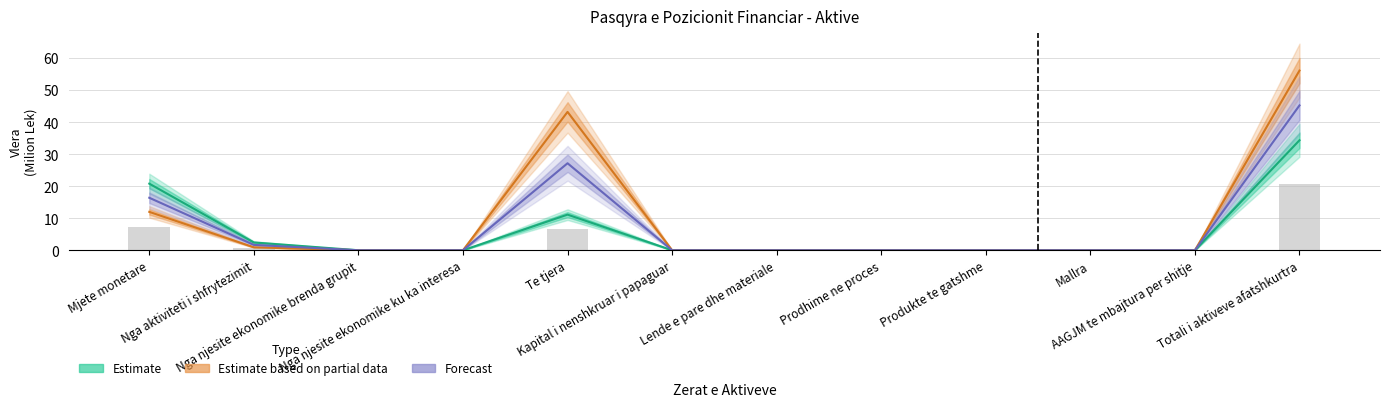

Reading left to right, list all the values displayed in this chart.

Estimate: Mjete monetare=20.8	Nga aktiviteti i shfrytezimit=2.4	Nga njesite ekonomike brenda grupit=0.0	Nga njesite ekonomike ku ka interesa=0.0	Te tjera=11.1	Kapital i nenshkruar i papaguar=0.0	Lende e pare dhe materiale=0.0	Prodhime ne proces=0.0	Produkte te gatshme=0.0	Mallra=0.0	AAGJM te mbajtura per shitje=0.0	Totali i aktiveve afatshkurtra=34.4
Estimate based on partial data: Mjete monetare=12.0	Nga aktiviteti i shfrytezimit=0.9	Nga njesite ekonomike brenda grupit=0.0	Nga njesite ekonomike ku ka interesa=0.0	Te tjera=43.2	Kapital i nenshkruar i papaguar=0.0	Lende e pare dhe materiale=0.0	Prodhime ne proces=0.0	Produkte te gatshme=0.0	Mallra=0.0	AAGJM te mbajtura per shitje=0.0	Totali i aktiveve afatshkurtra=56.1
Forecast: Mjete monetare=16.4	Nga aktiviteti i shfrytezimit=1.7	Nga njesite ekonomike brenda grupit=0.0	Nga njesite ekonomike ku ka interesa=0.0	Te tjera=27.2	Kapital i nenshkruar i papaguar=0.0	Lende e pare dhe materiale=0.0	Prodhime ne proces=0.0	Produkte te gatshme=0.0	Mallra=0.0	AAGJM te mbajtura per shitje=0.0	Totali i aktiveve afatshkurtra=45.2